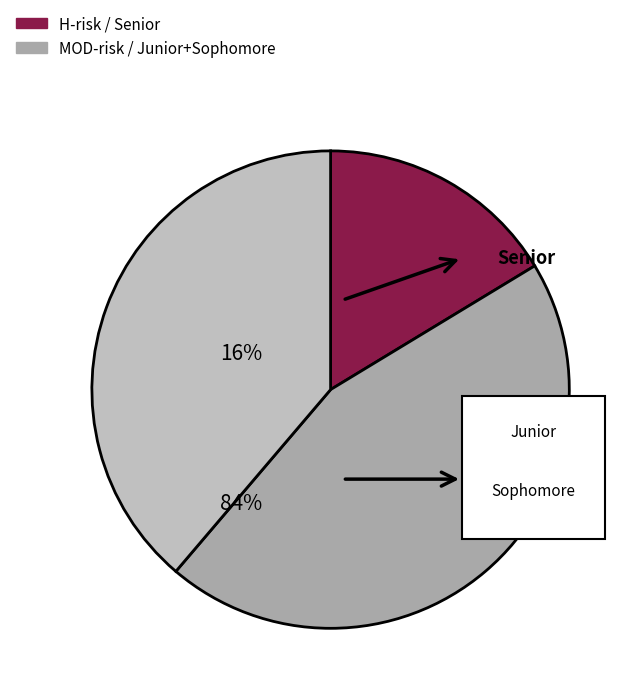

True or false: Senior accounts for 16% of the total.

True